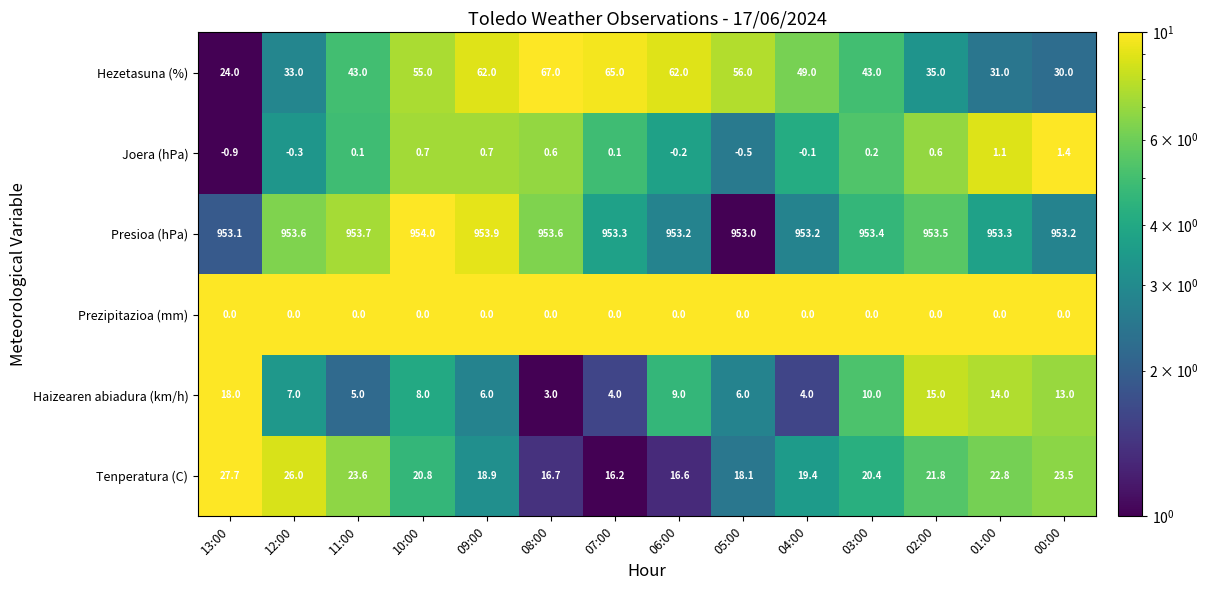

Between 09:00 and 07:00, which series saw the biggest shift?

Hezetasuna (%)